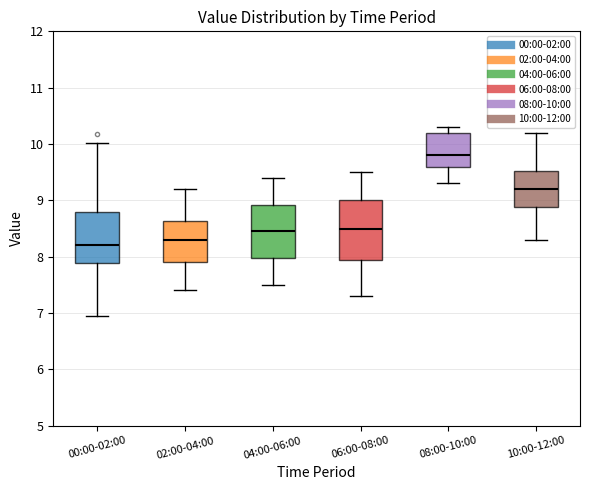

Reading left to right, transcribe this box plot: for each box, give where its median line is, the range the box spans, and where its two whiskers end, as read against the y-axis. The values are not printed on the chart, so give them approximately, as read against the axis.

00:00-02:00: median 8.2, box 7.9 to 8.8, whiskers 7.0 to 10.0
02:00-04:00: median 8.3, box 7.9 to 8.6, whiskers 7.4 to 9.2
04:00-06:00: median 8.5, box 8.0 to 8.9, whiskers 7.5 to 9.4
06:00-08:00: median 8.5, box 8.0 to 9.0, whiskers 7.3 to 9.5
08:00-10:00: median 9.8, box 9.6 to 10.2, whiskers 9.3 to 10.3
10:00-12:00: median 9.2, box 8.9 to 9.5, whiskers 8.3 to 10.2